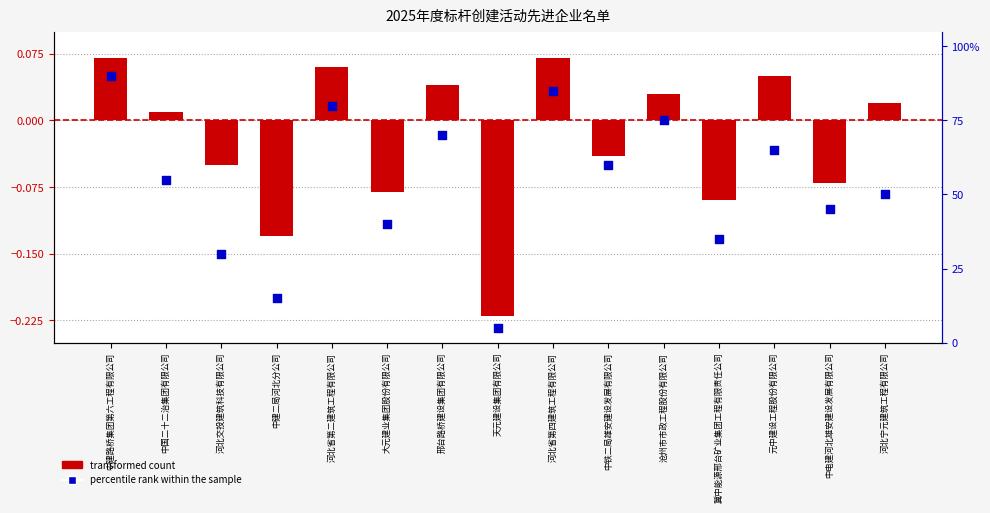

Which series contains the highest Y value?

percentile rank within the sample